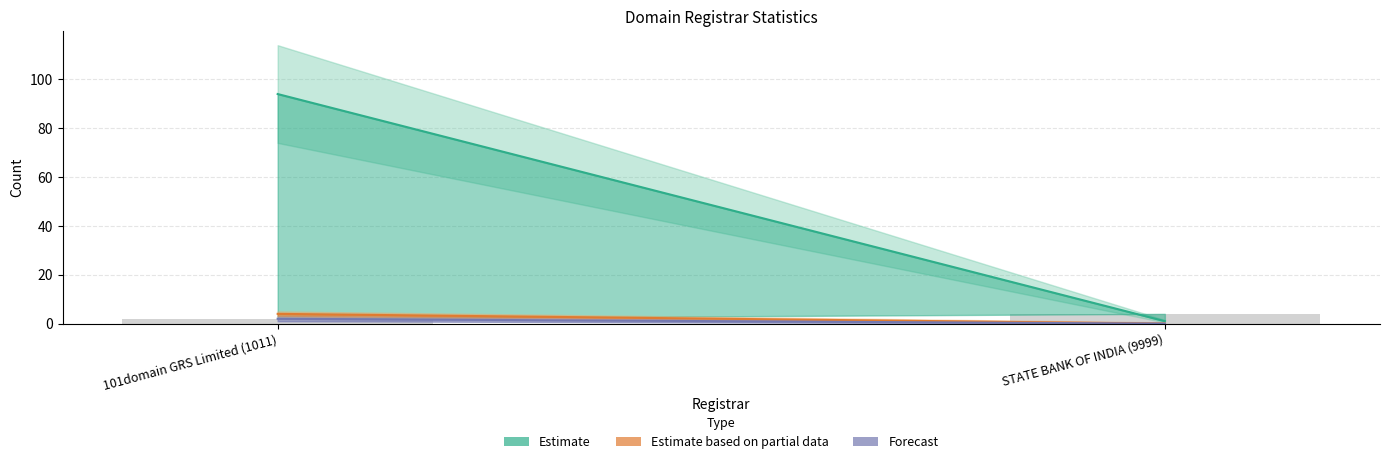

What is the difference between the maximum and minimum values?

2